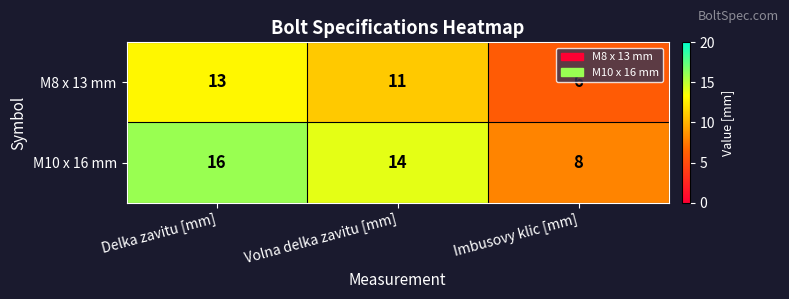

What is the difference between the M8 x 13 mm values at Volna delka zavitu [mm] and Imbusovy klic [mm]?

5